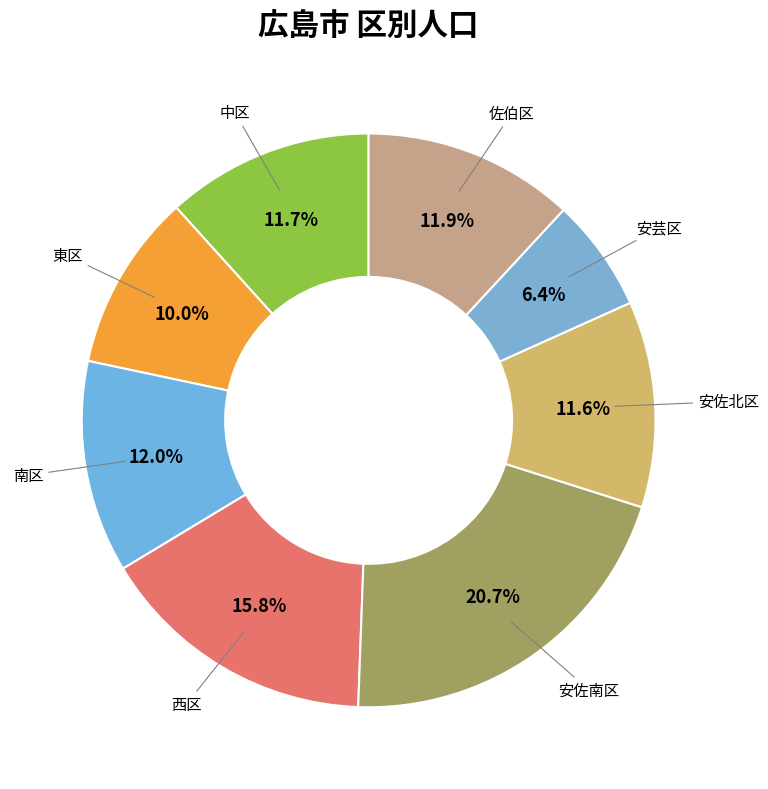

What percentage is NOT represented by 西区?

84.2%